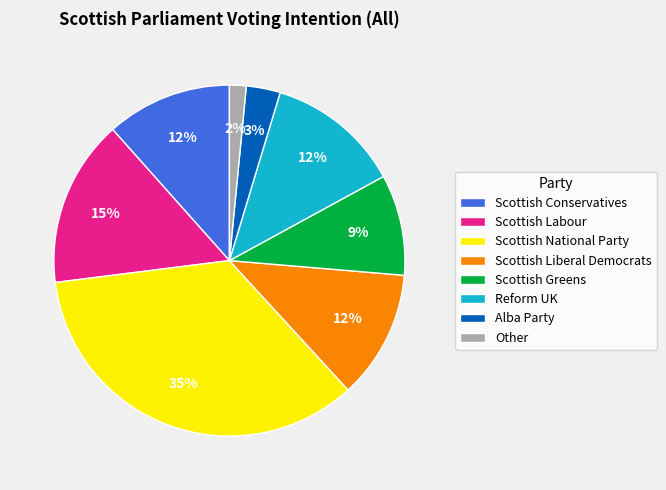

True or false: Alba Party accounts for 13% of the total.

False